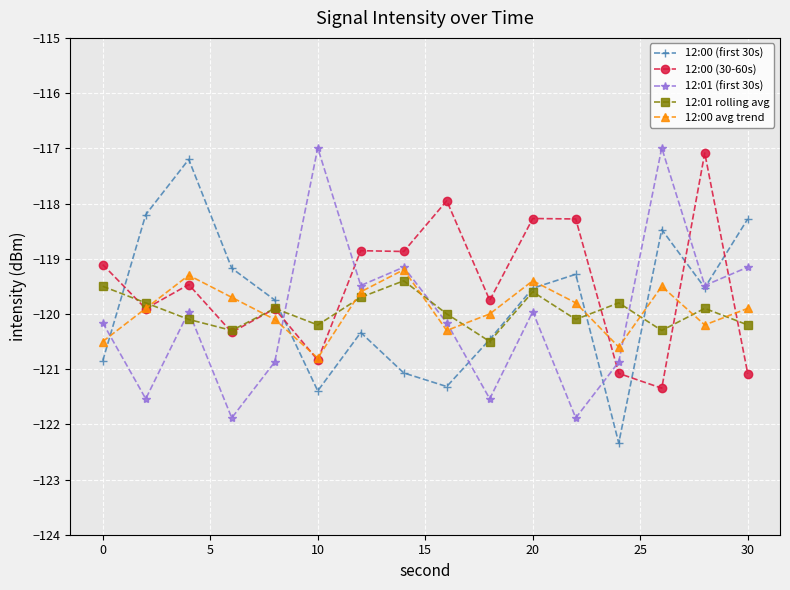

In 12:00 (30-60s), how many points are lower than both neighbors (excluding endpoints)?

6